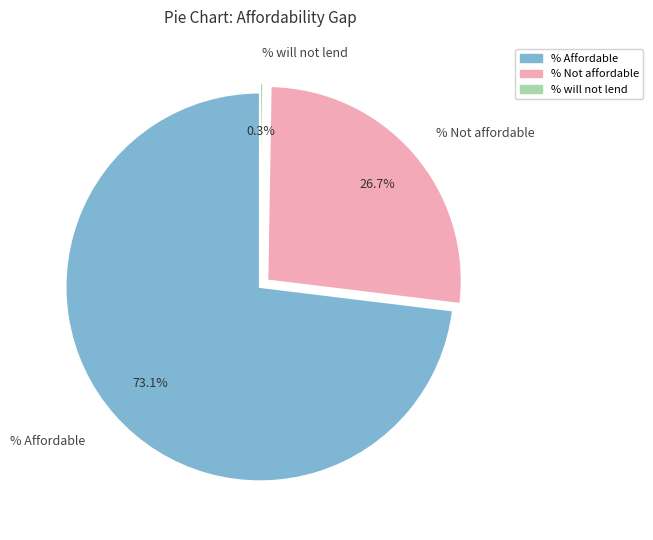

To the nearest percent, what is the difference between the largest and smallest slice percentages?

73%